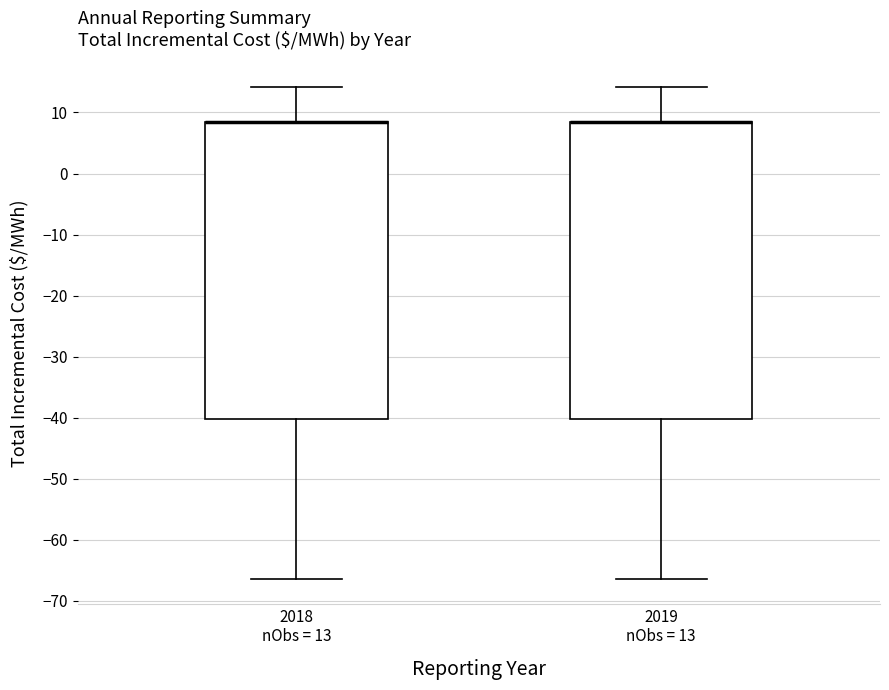

Where does the lower whisker of the box for 2018 nObs = 13 end on the y-axis? The values are not printed on the chart, so give them approximately, as read against the axis.

-66